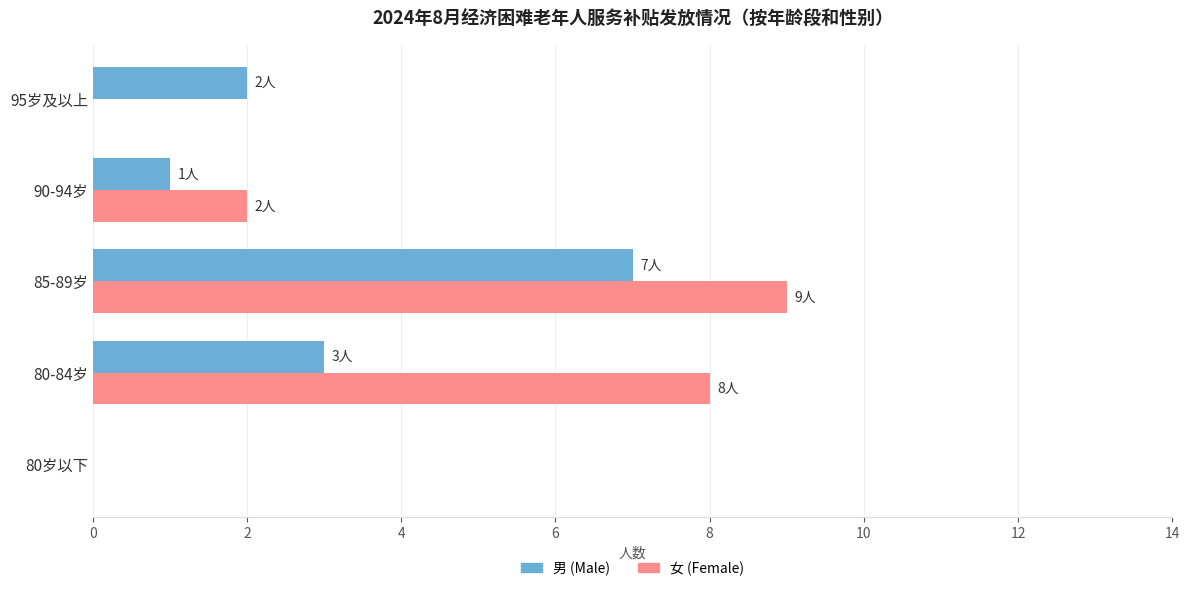

Count the number of categories in the chart.

5